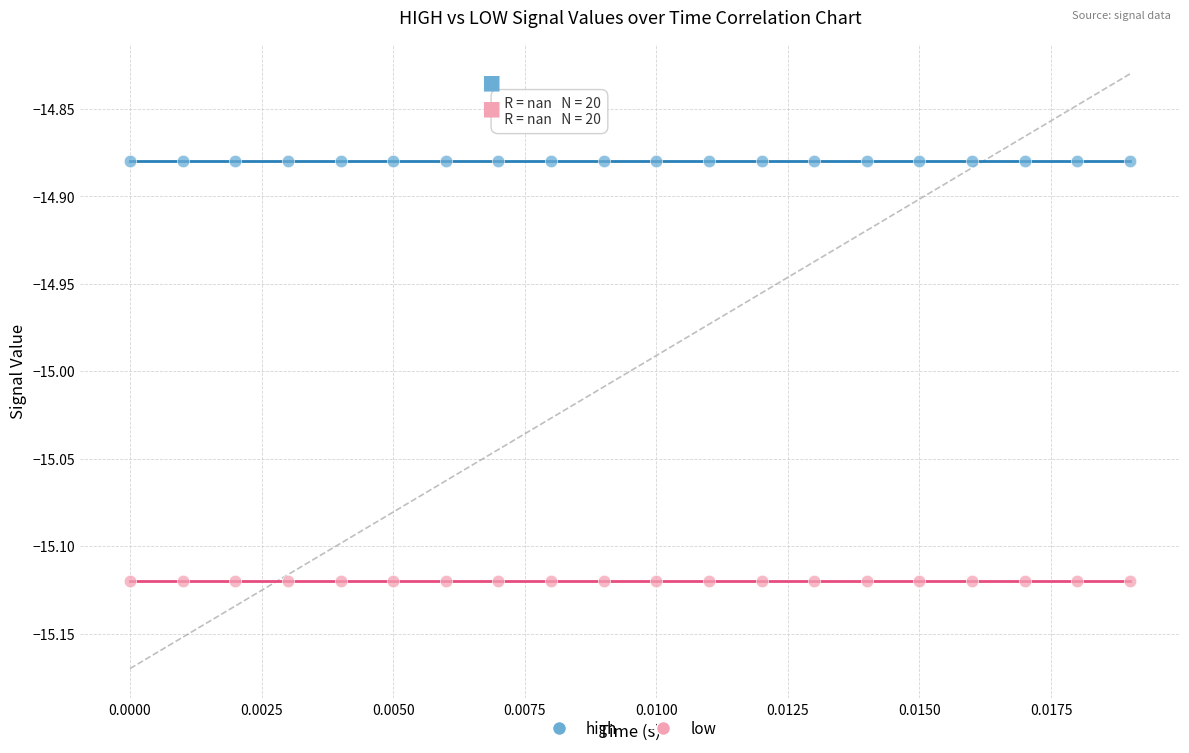

Which series reaches the minimum Y coordinate?

low